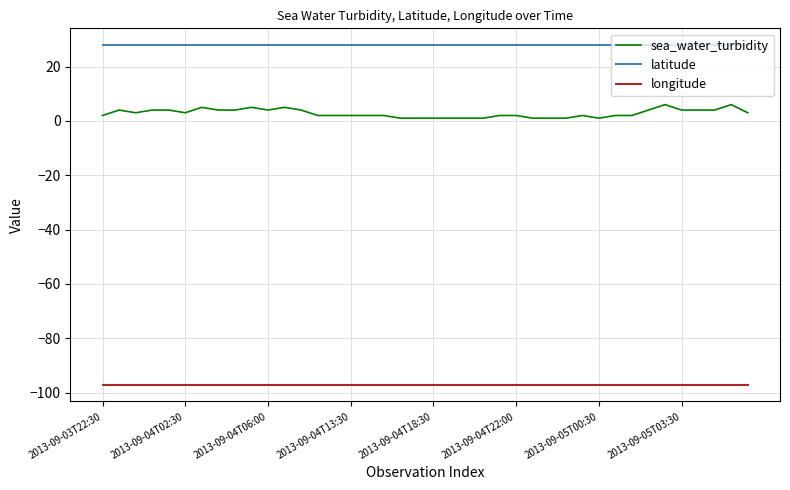

True or false: sea_water_turbidity and latitude cross at least once.

False